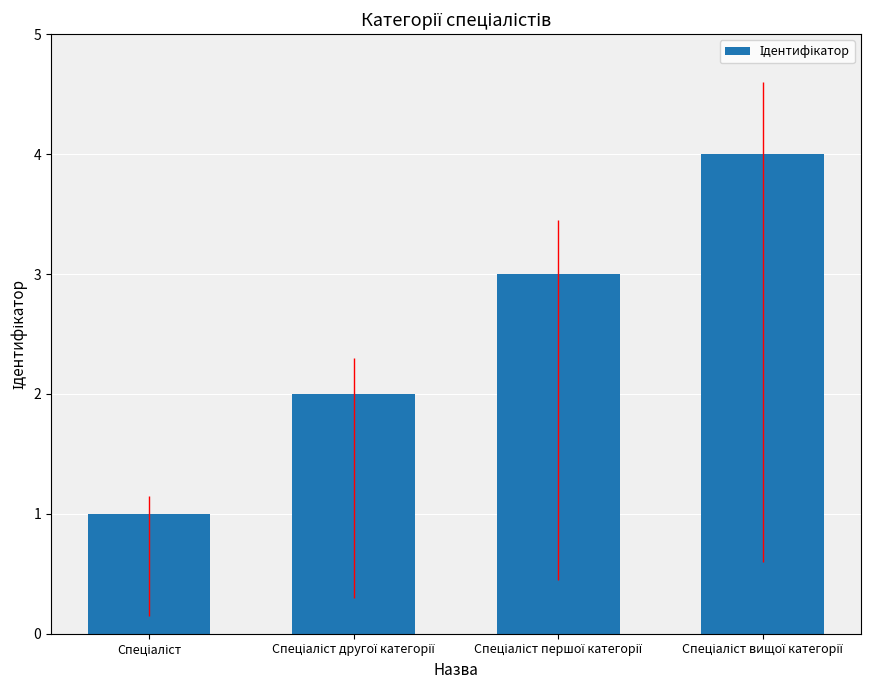

What is the sum of all values?

10